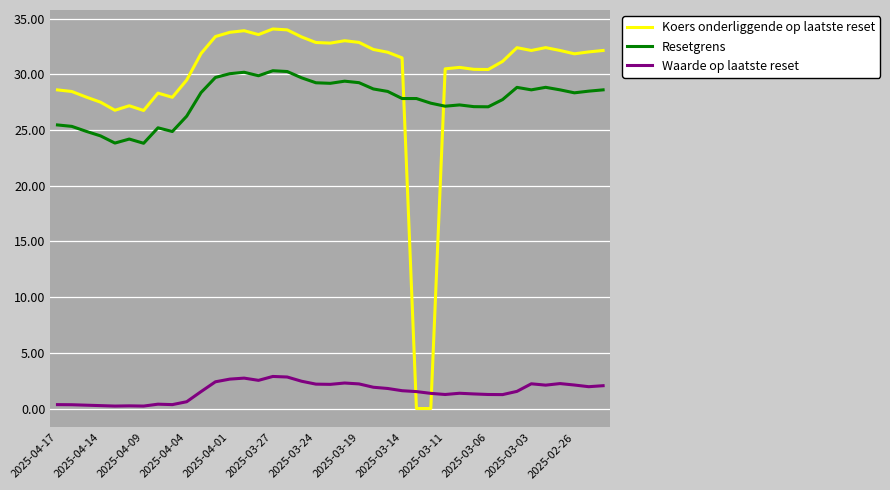

True or false: Resetgrens and Waarde op laatste reset cross at least once.

False